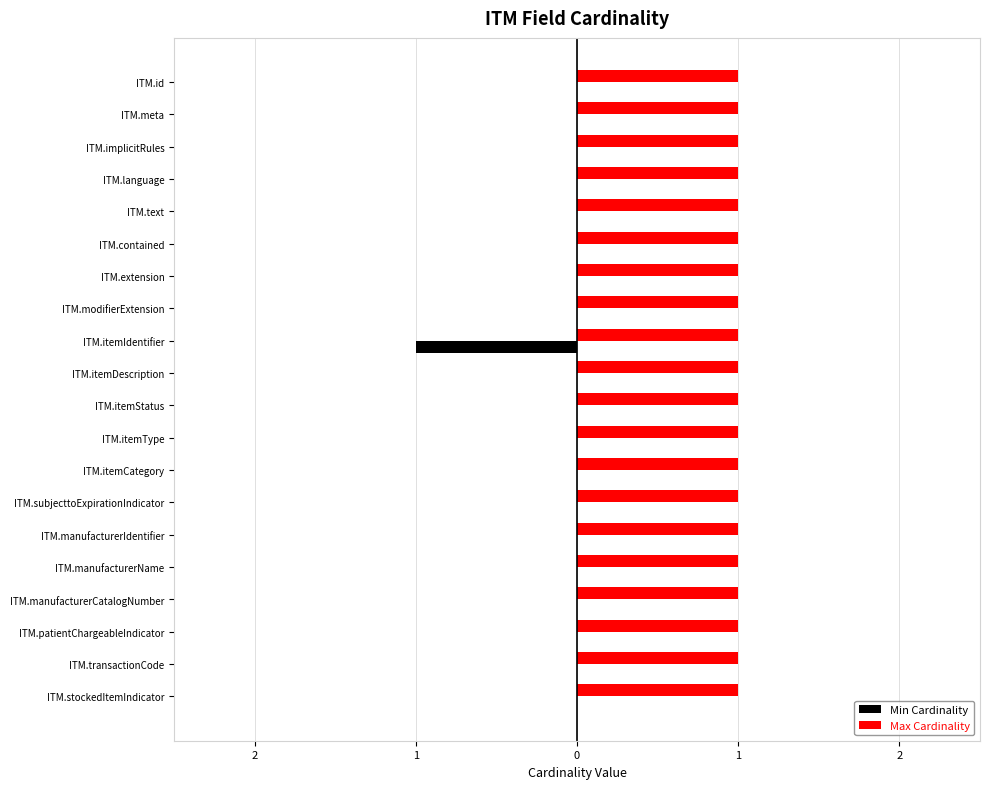

What is the sum of all Min Cardinality values?

-1.0